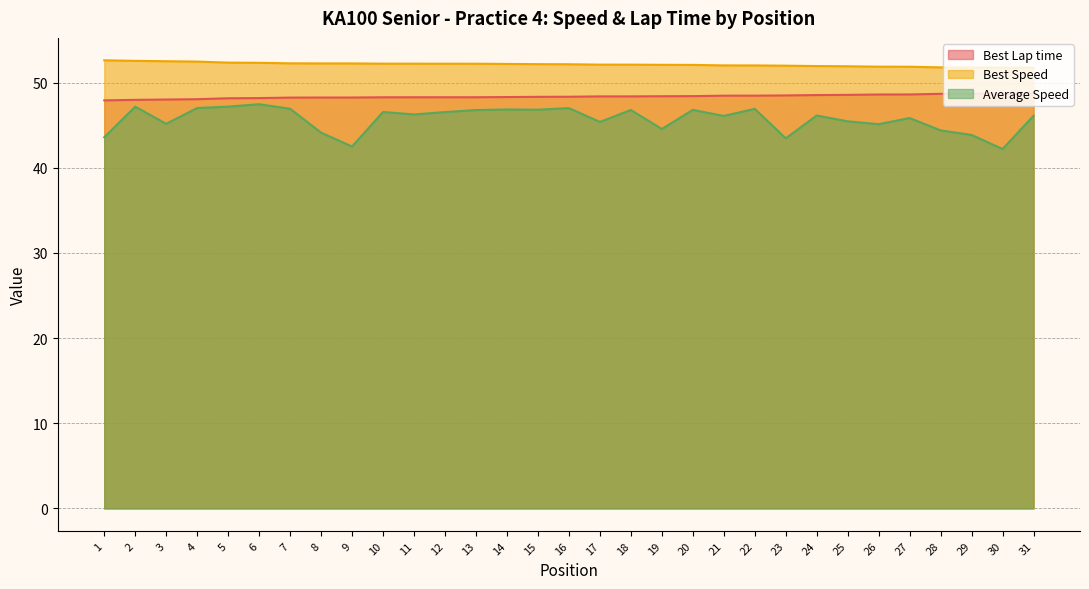

How many values in the Best Speed series exceed 52?

22